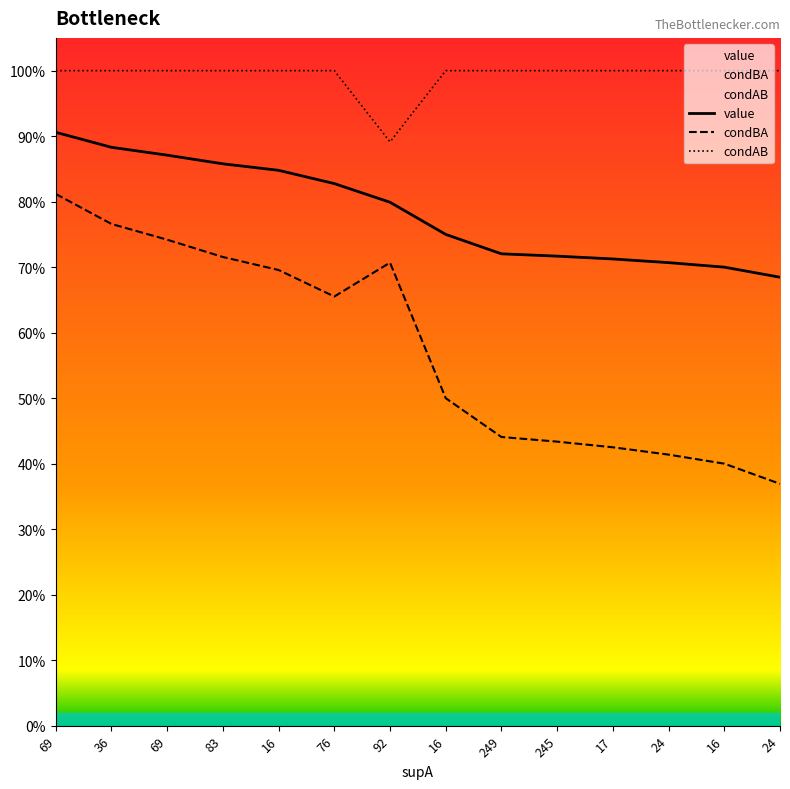

Which has a higher value, 83 or 69?

69